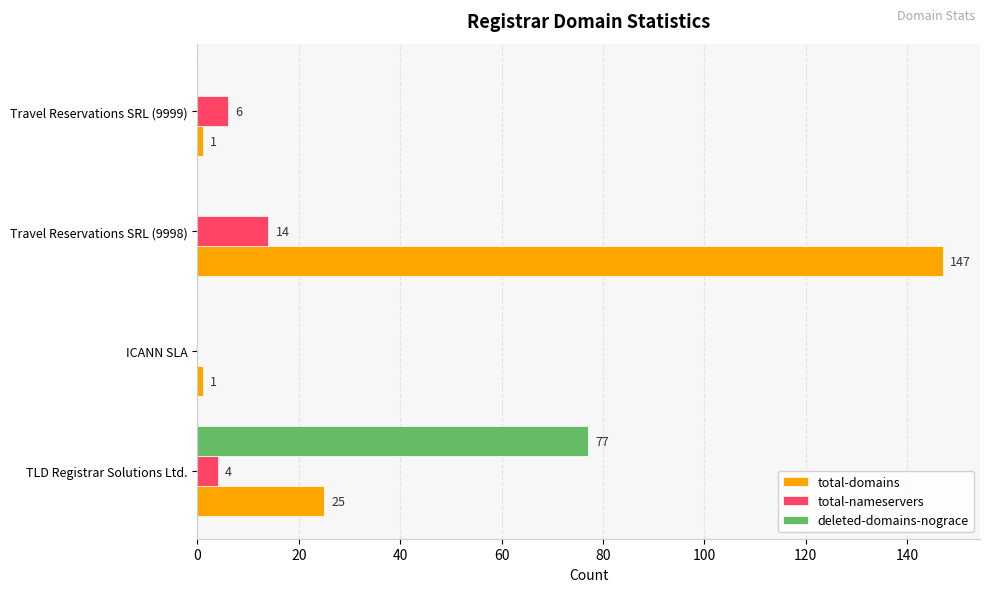

What is the sum of all total-nameservers values?

24